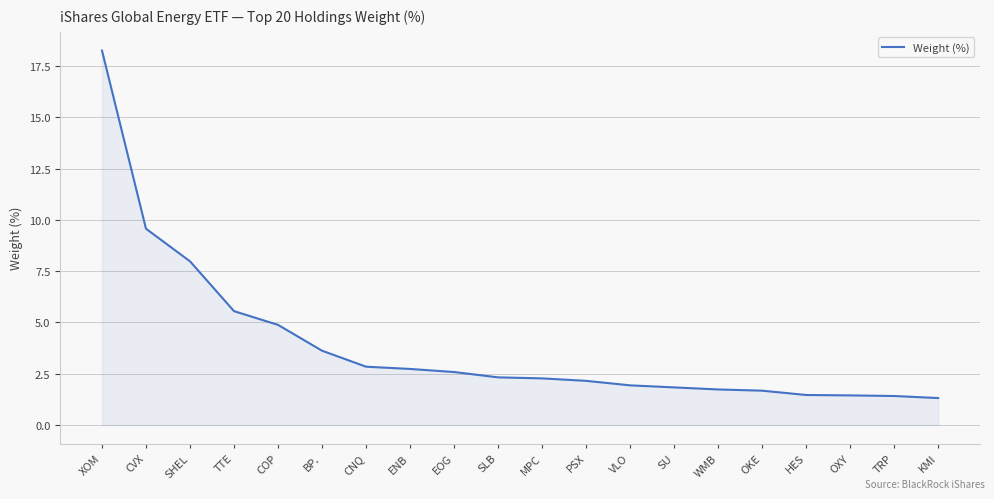

True or false: the data shows 2.8 at CNQ.

True